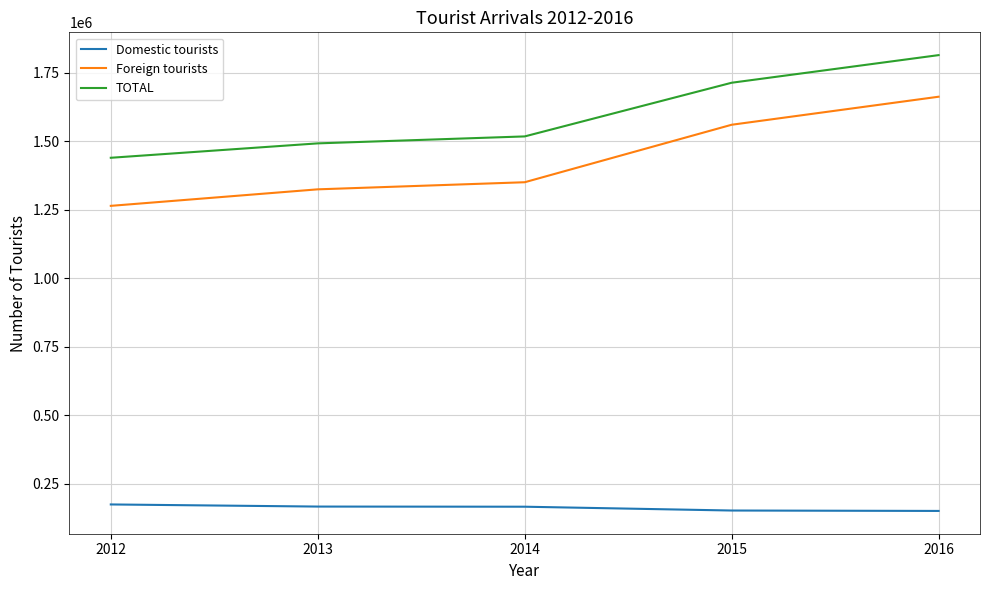

Count the number of categories in the chart.

5